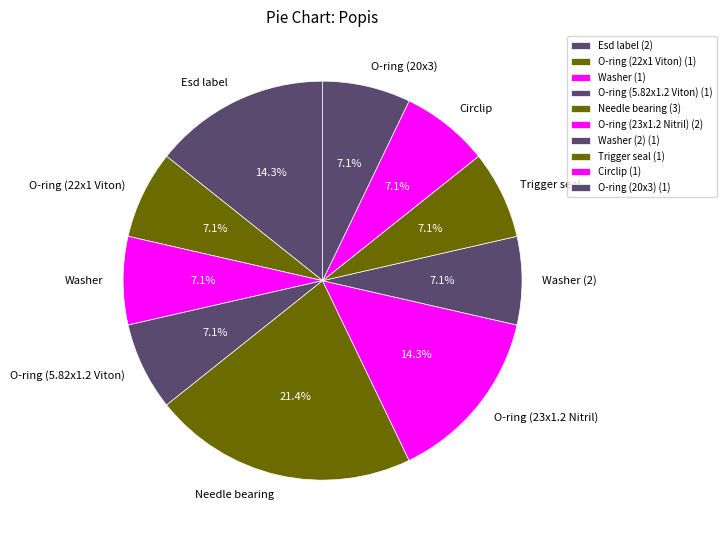

True or false: Circlip accounts for 7% of the total.

True